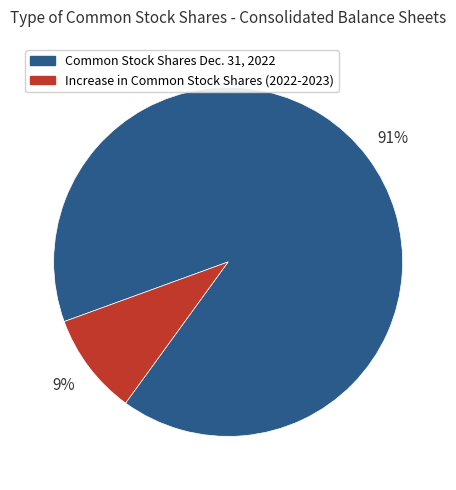

Which has a higher value, Increase in Common Stock Shares (2022-2023) or Common Stock Shares Dec. 31, 2022?

Common Stock Shares Dec. 31, 2022